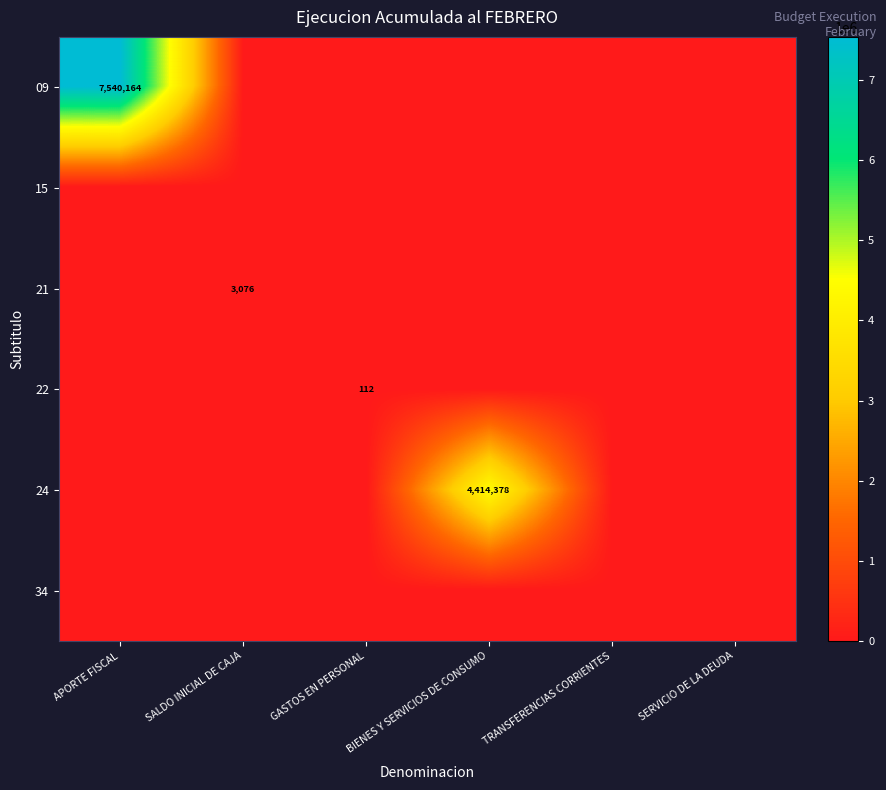

Rank the series at APORTE FISCAL from highest to lowest value.

09, 15, 21, 22, 24, 34